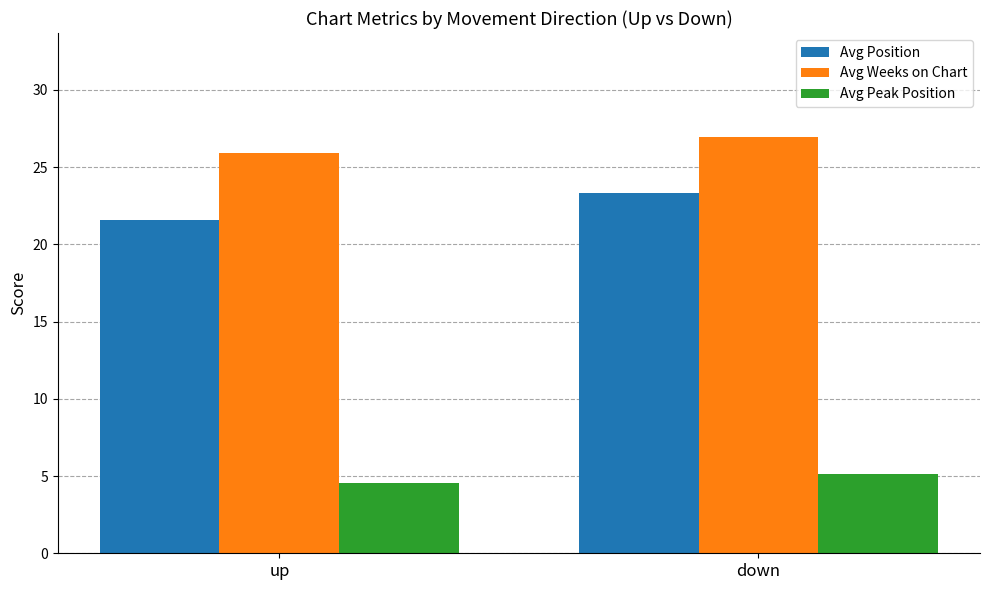

What is the spread (max minus min) of values at up?

21.4